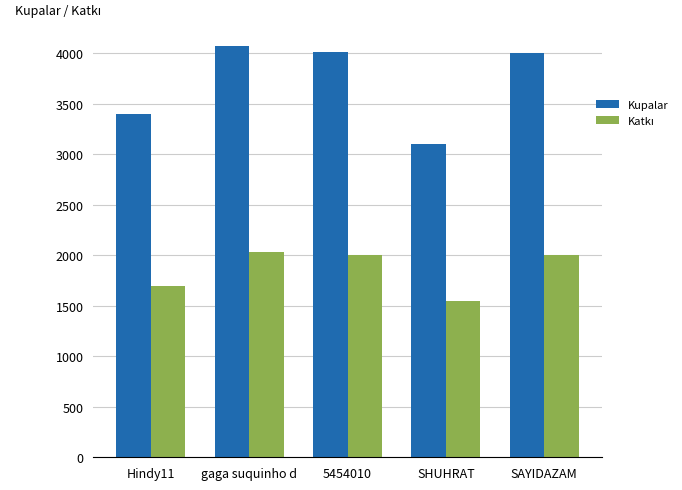

What is the sum of all Kupalar values?

18593